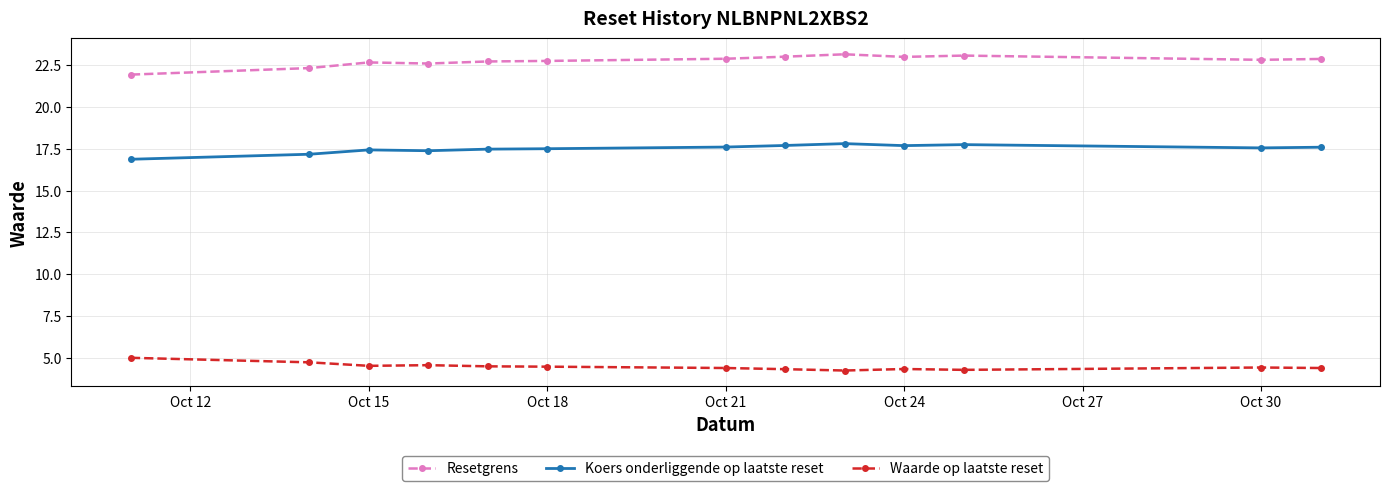

What is the sum of all Waarde op laatste reset values?

58.1